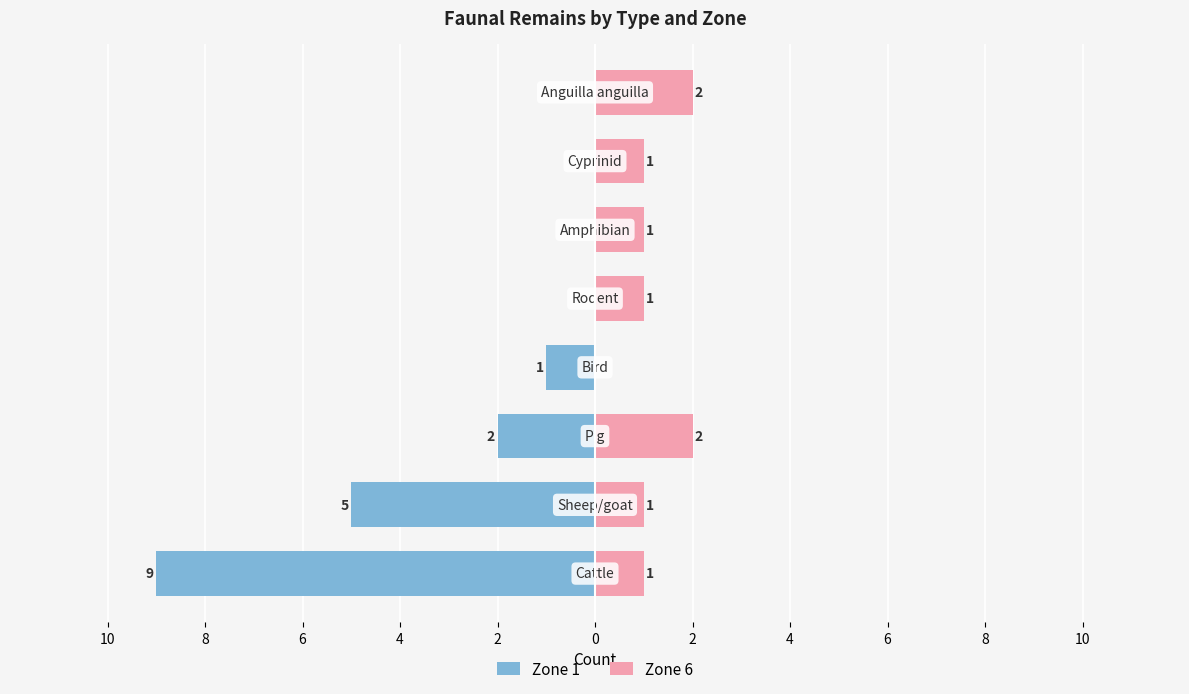

Which series has the largest range (max minus min)?

Zone 1